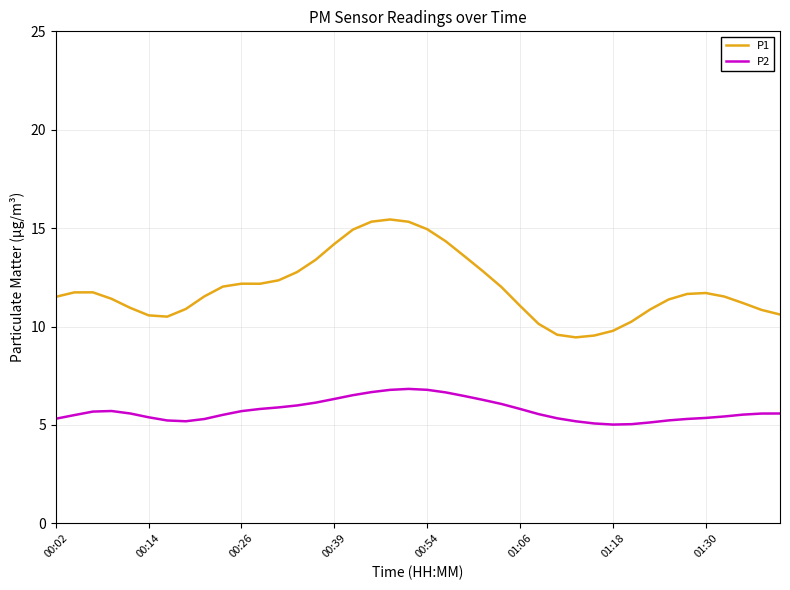

What is the minimum value shown in the chart?

5.0